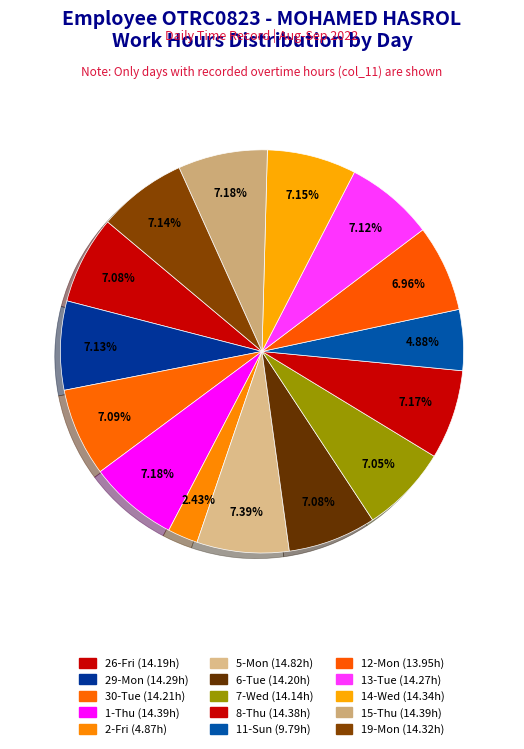

What is the change in value from 1-Thu to 14-Wed?

-0.1